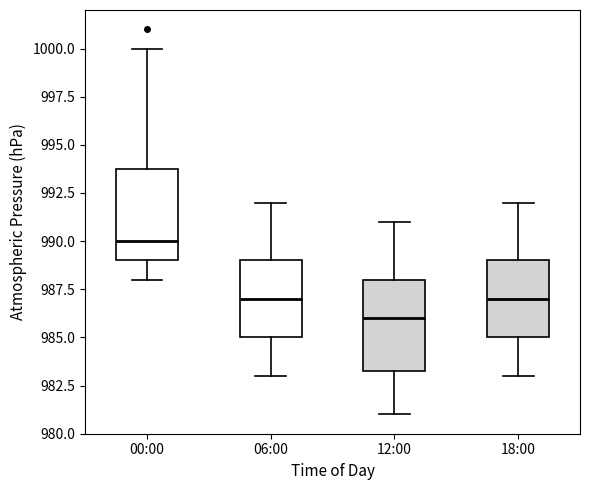

Reading left to right, transcribe this box plot: for each box, give where its median line is, the range the box spans, and where its two whiskers end, as read against the y-axis. The values are not printed on the chart, so give them approximately, as read against the axis.

00:00: median 990.0, box 989.0 to 994.0, whiskers 988.0 to 1000.0
06:00: median 987.0, box 985.0 to 989.0, whiskers 983.0 to 992.0
12:00: median 986.0, box 983.5 to 988.0, whiskers 981.0 to 991.0
18:00: median 987.0, box 985.0 to 989.0, whiskers 983.0 to 992.0